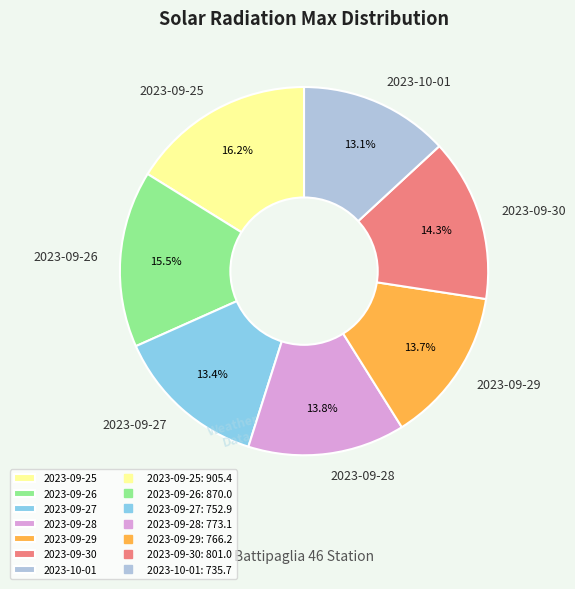

To the nearest percent, what is the combined percentage of 2023-09-27 and 2023-09-30?

28%